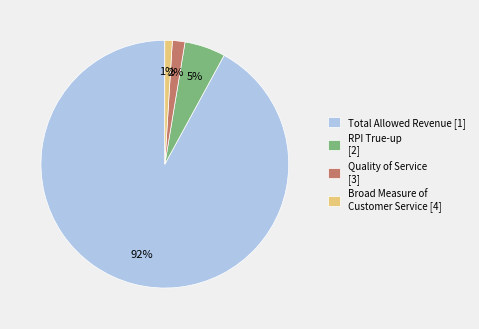

Does Total Allowed Revenue represent more than half of the total?

Yes